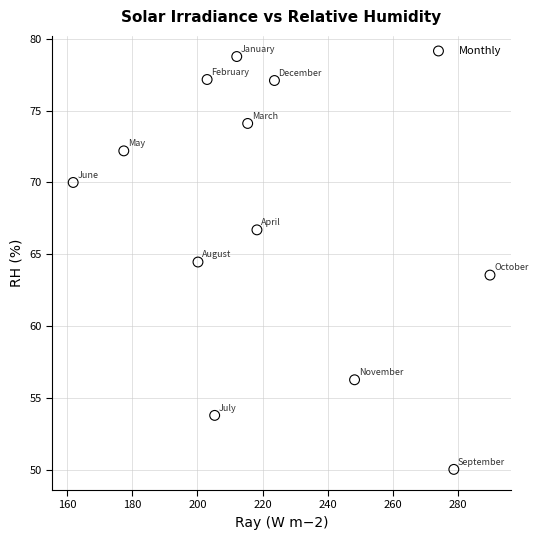

What is the average Y value?

67.0